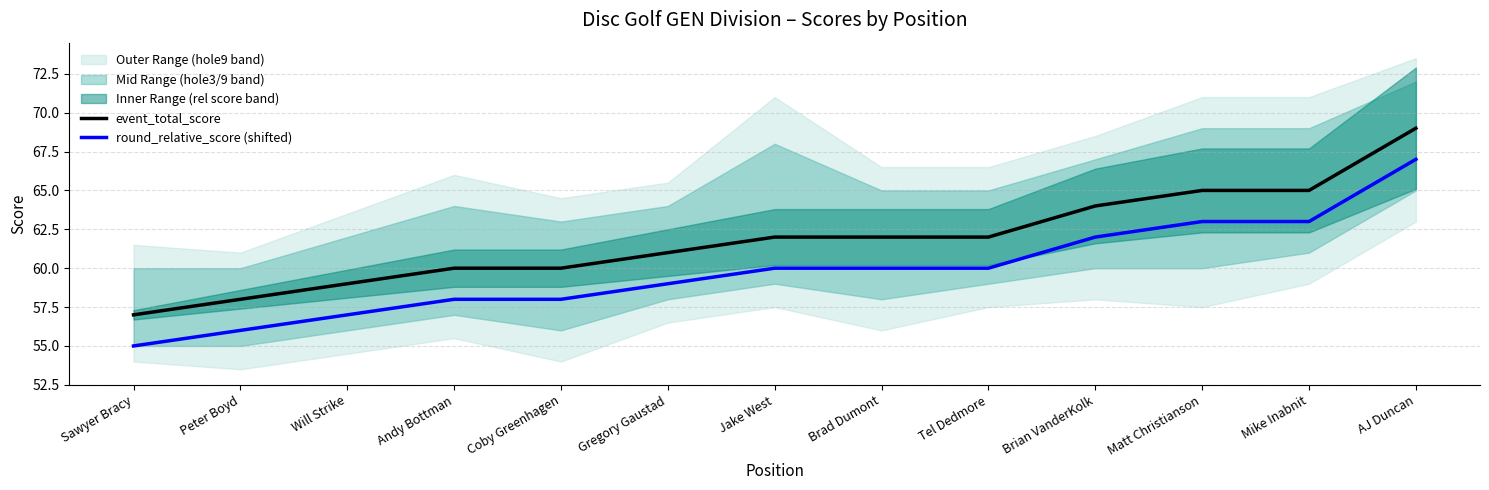

Reading left to right, list all the values displayed in this chart.

event_total_score: 57	58	59	60	60	61	62	62	62	64	65	65	69
round_relative_score (shifted): 55	56	57	58	58	59	60	60	60	62	63	63	67